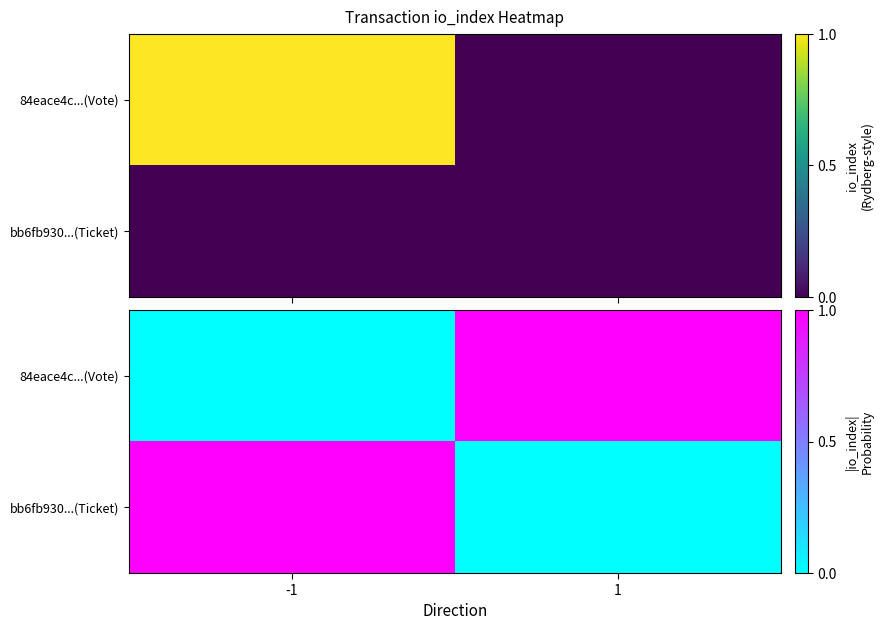

How many values in bb6fb930...(Ticket) are above zero?

1